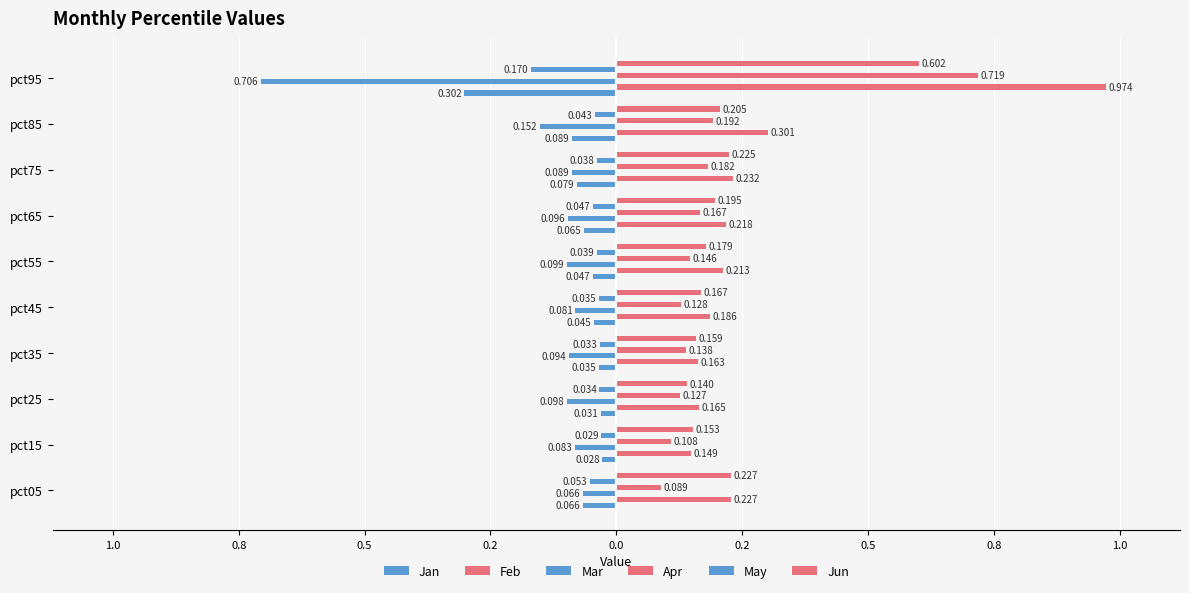

What is the difference between the maximum and minimum values in the Apr series?

0.6